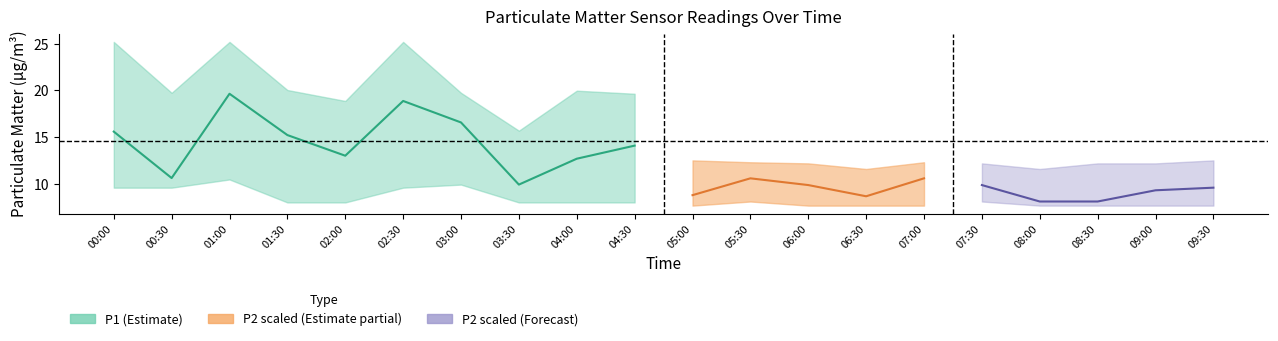

How many categories are shown in the chart?

20